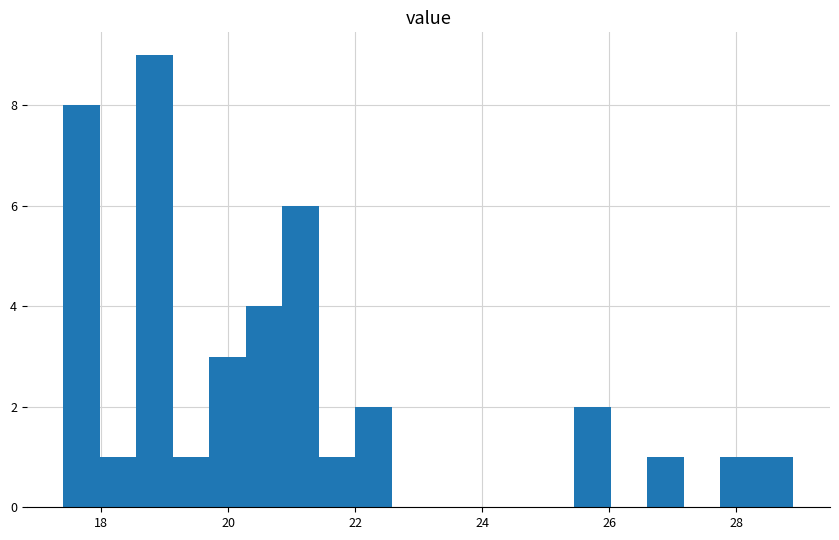

Around what value on the x-axis is the tallest bar? Give the approximate position of its centre, as read against the axis.

18.8